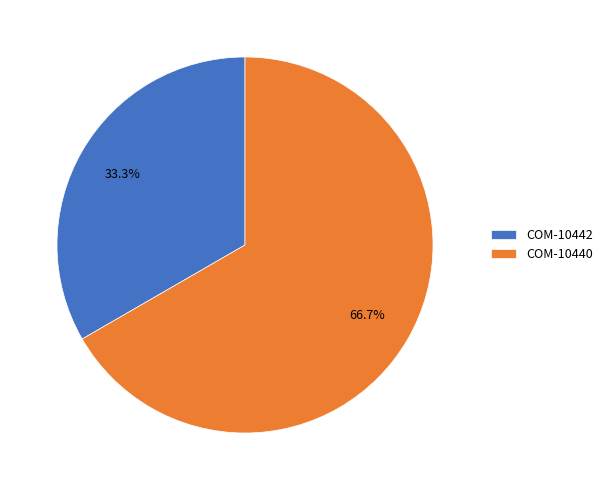

What percentage is NOT represented by COM-10440?

33.3%